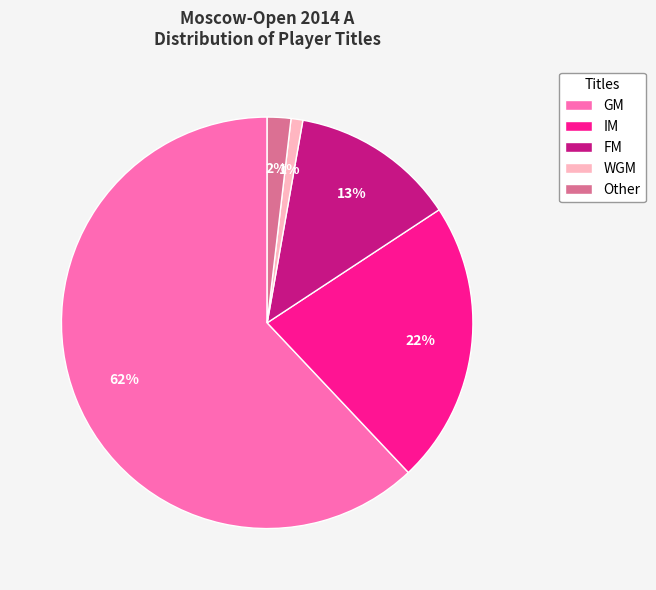

Combined, do IM and WGM account for over 50%?

No